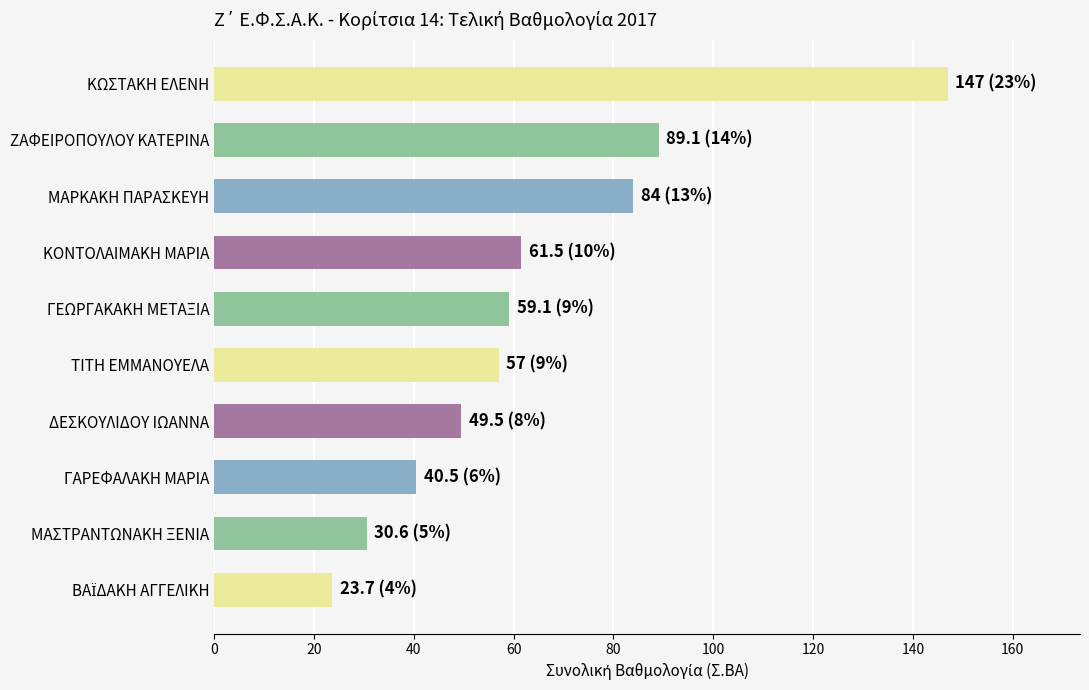

What is the sum of the values at ΓΕΩΡΓΑΚΑΚΗ ΜΕΤΑΞΙΑ and ΖΑΦΕΙΡΟΠΟΥΛΟΥ ΚΑΤΕΡΙΝΑ?

148.2